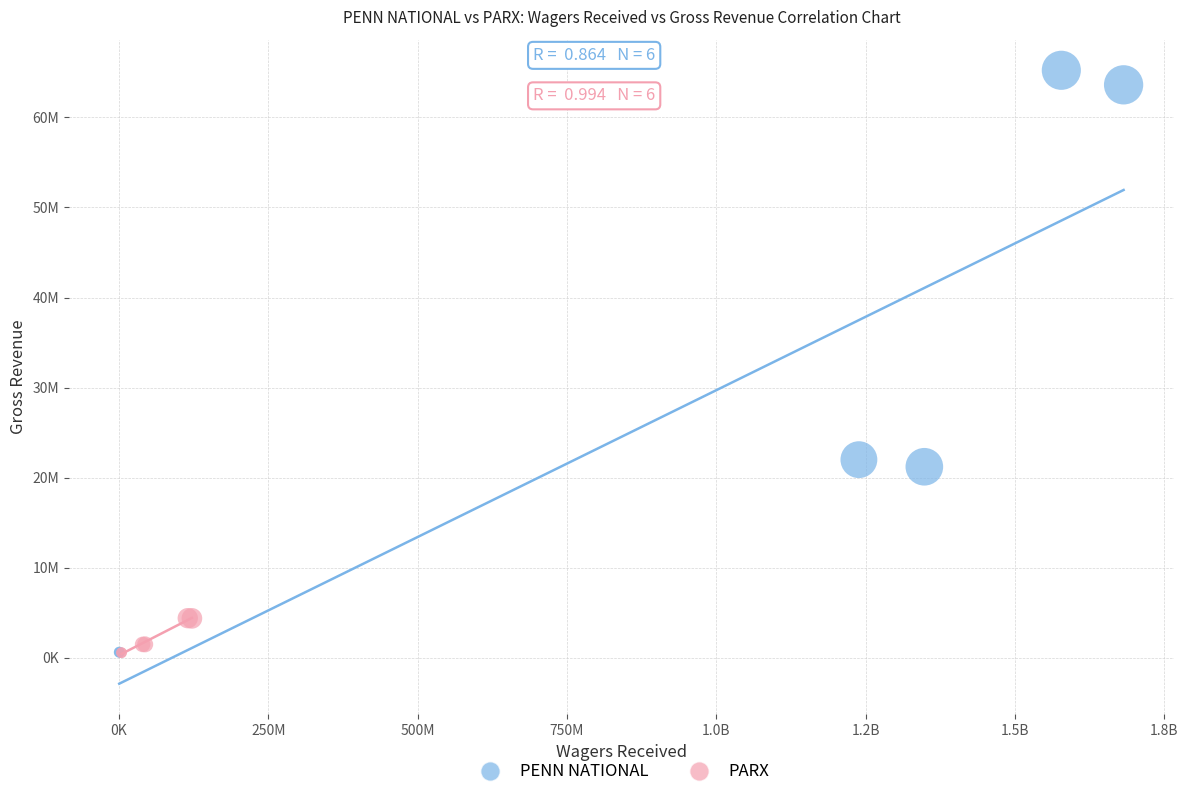

Which series has the widest spread of Y values?

PENN NATIONAL